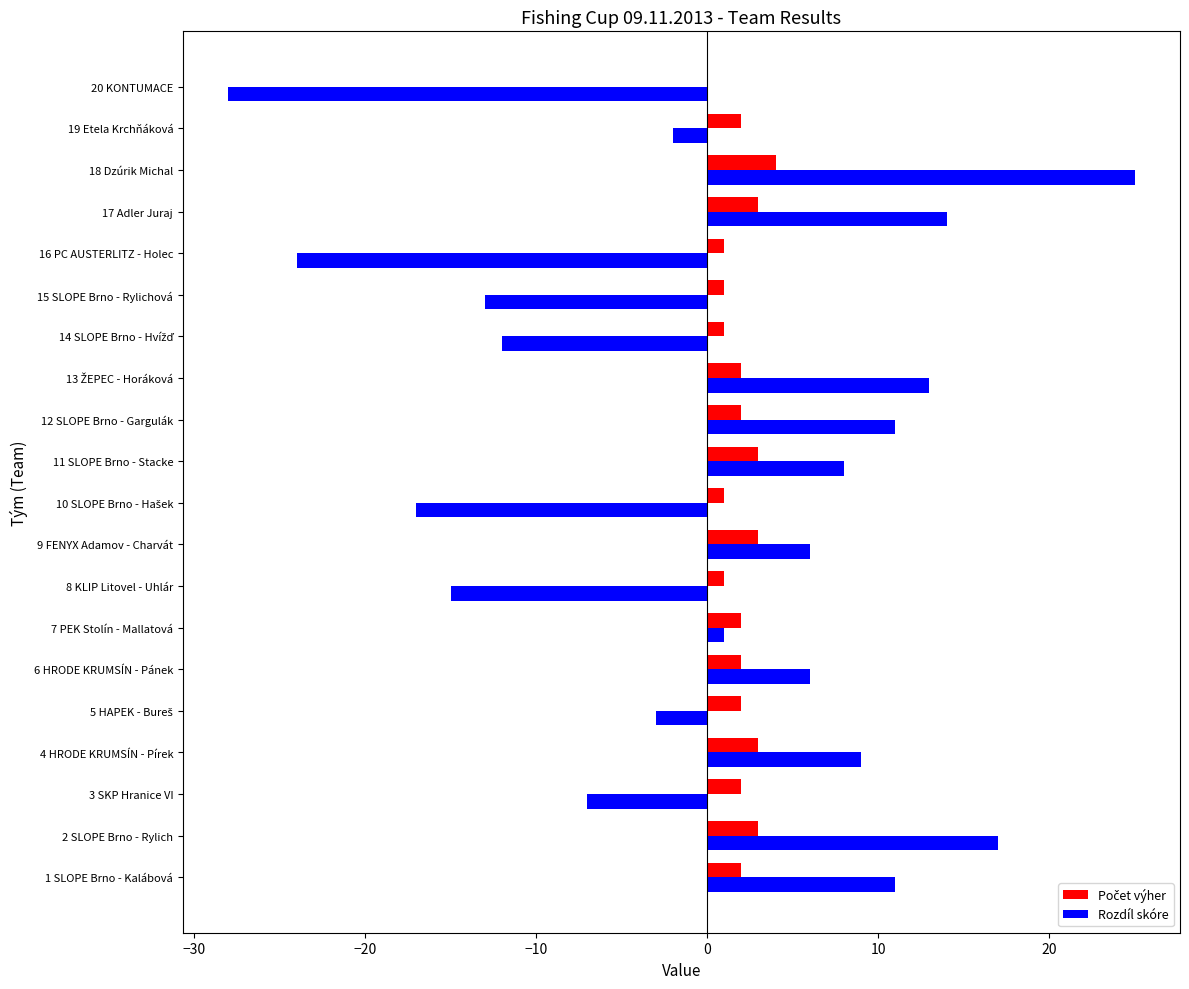

Which label corresponds to the largest value in the chart?

18 Dzúrik Michal